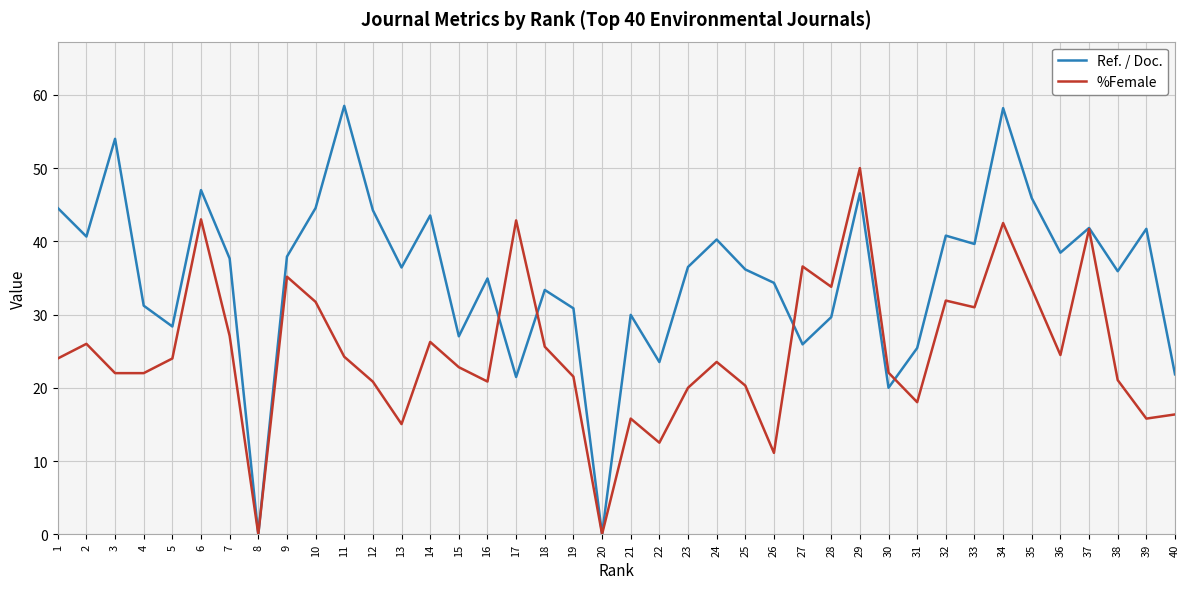

Is it true that Ref. / Doc. equals 9.4 at 30?

False